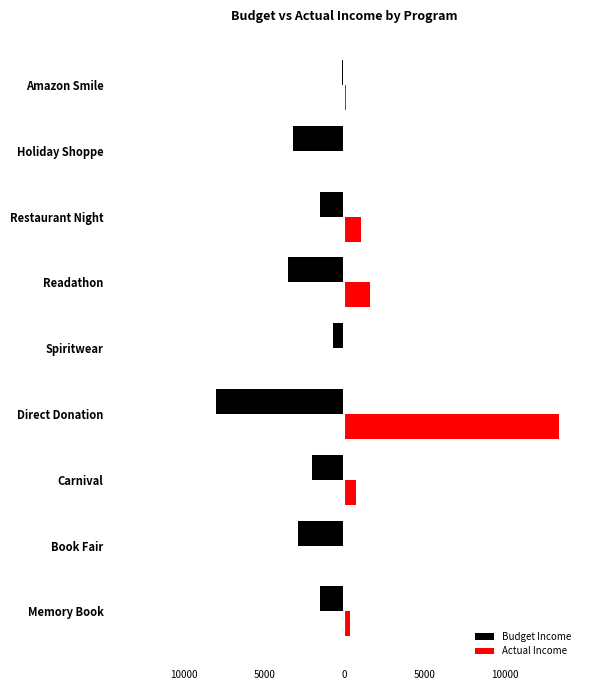

What is the difference between the second highest and minimum values in the Budget Income series?

7300.0